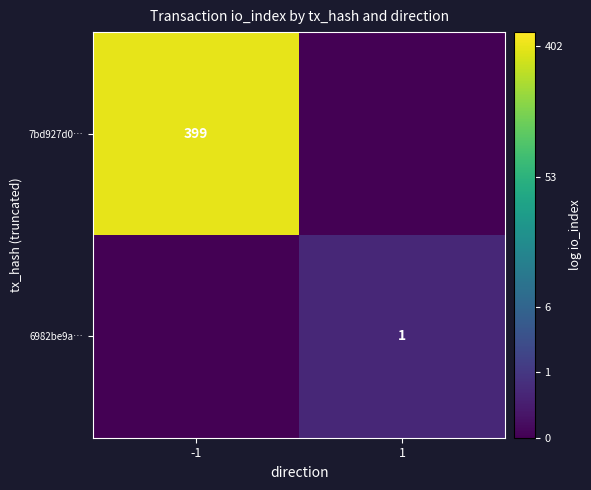

The value of 7bd927d0… at -1 is 266. True or false?

False